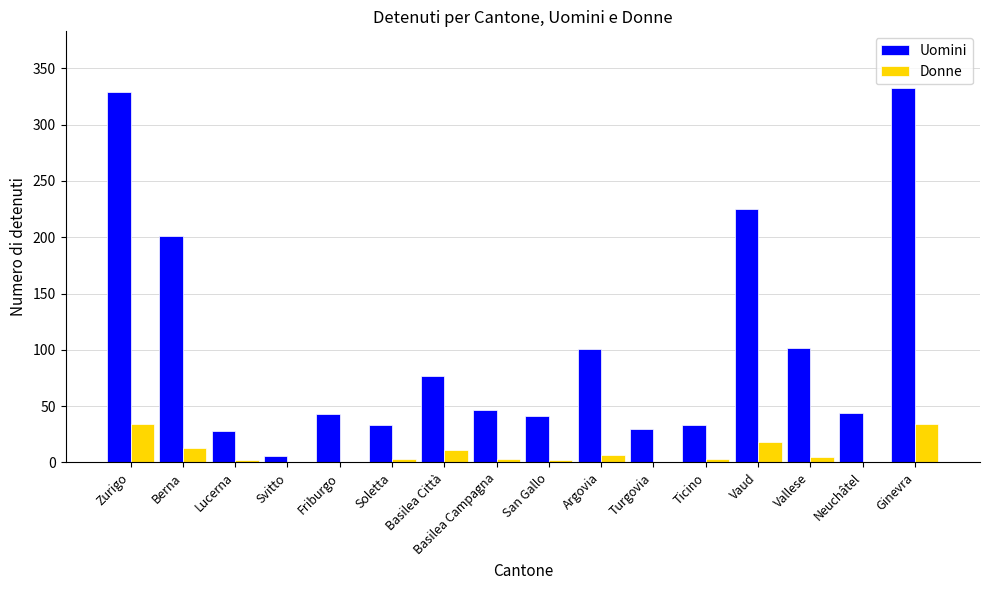

At which label is Uomini closest to 169?

Berna